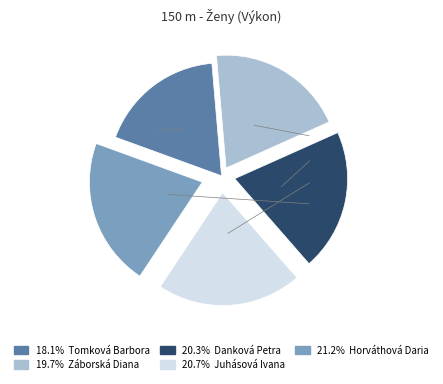

Is there a majority slice in this chart?

No